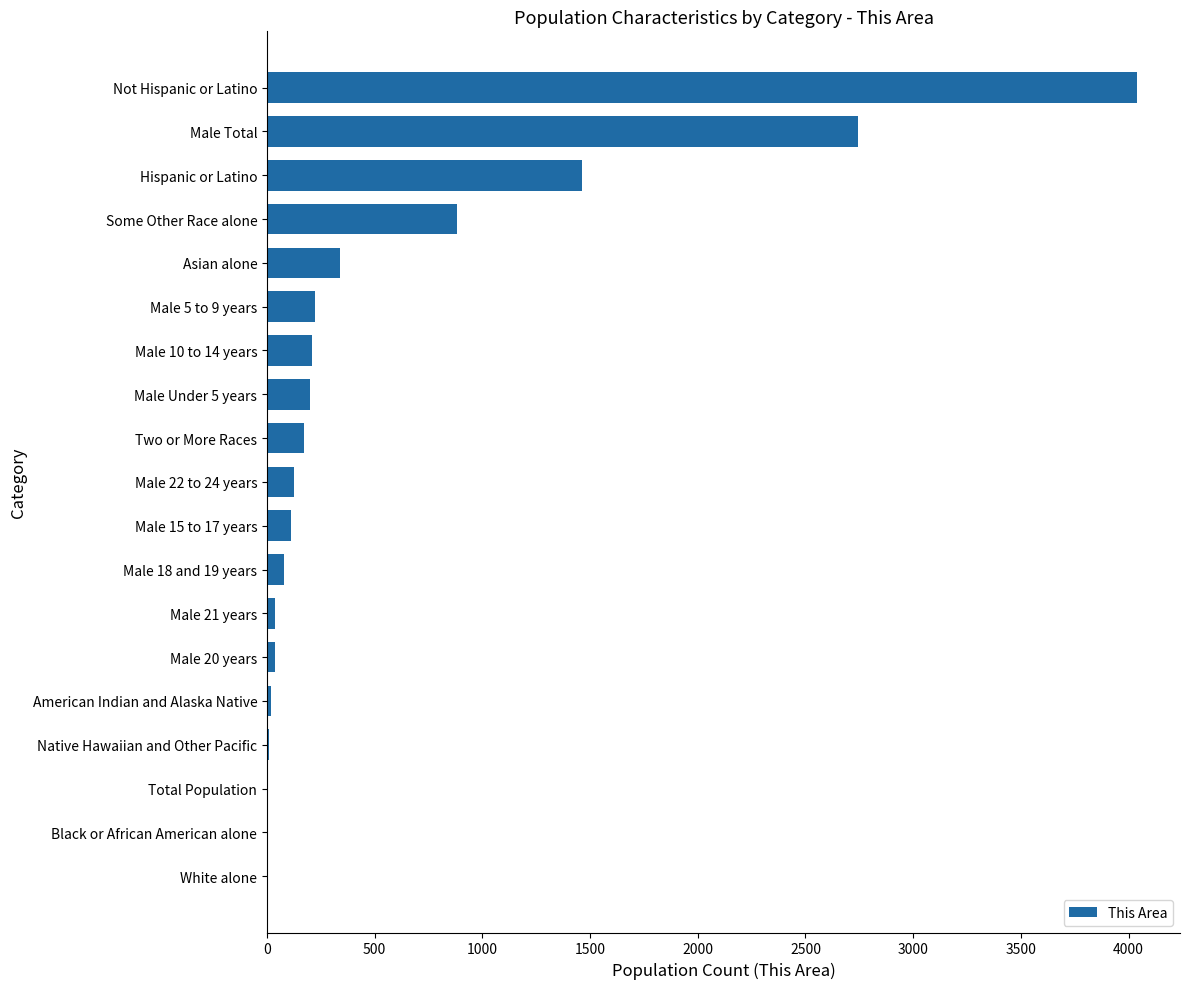

Where is the data nearest to the value 2019?

Hispanic or Latino